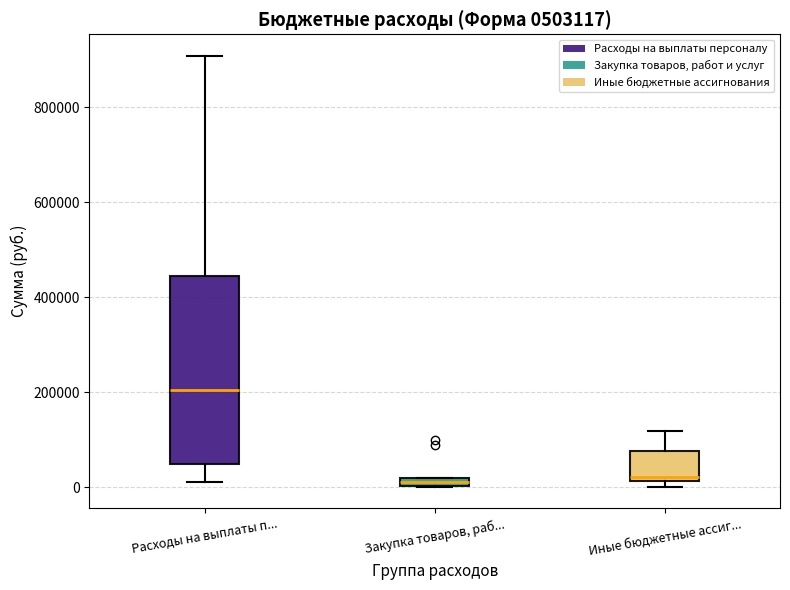

Where is the lower edge of the box for Закупка товаров, раб... on the y-axis? The values are not printed on the chart, so give them approximately, as read against the axis.

0